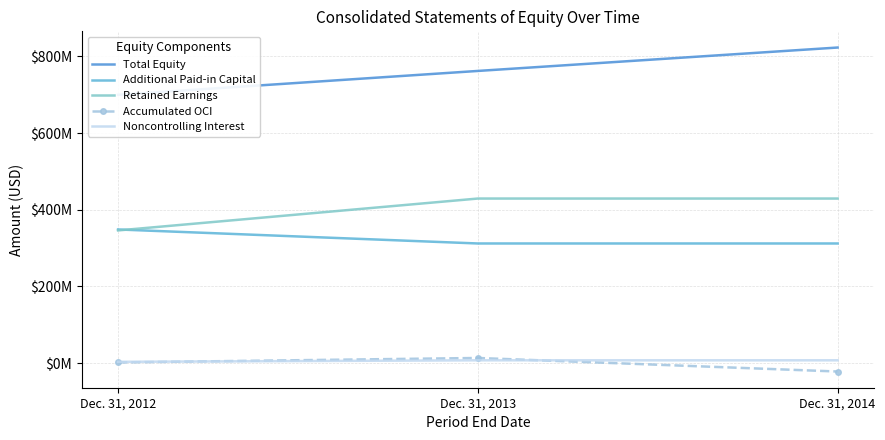

What is the total value across all series at Dec. 31, 2013?

1523736000